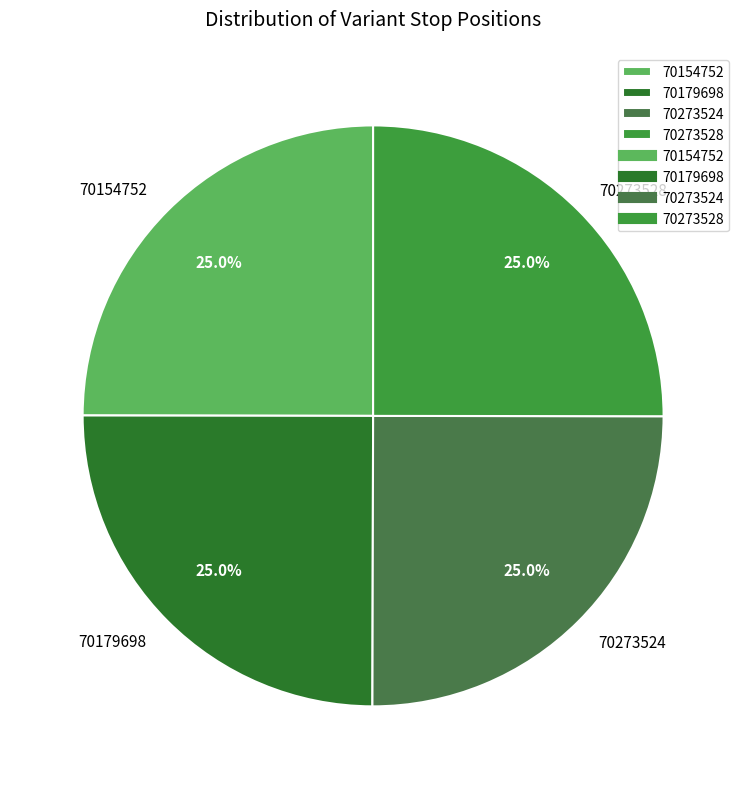

What percentage is NOT represented by 70154752?

75.0%